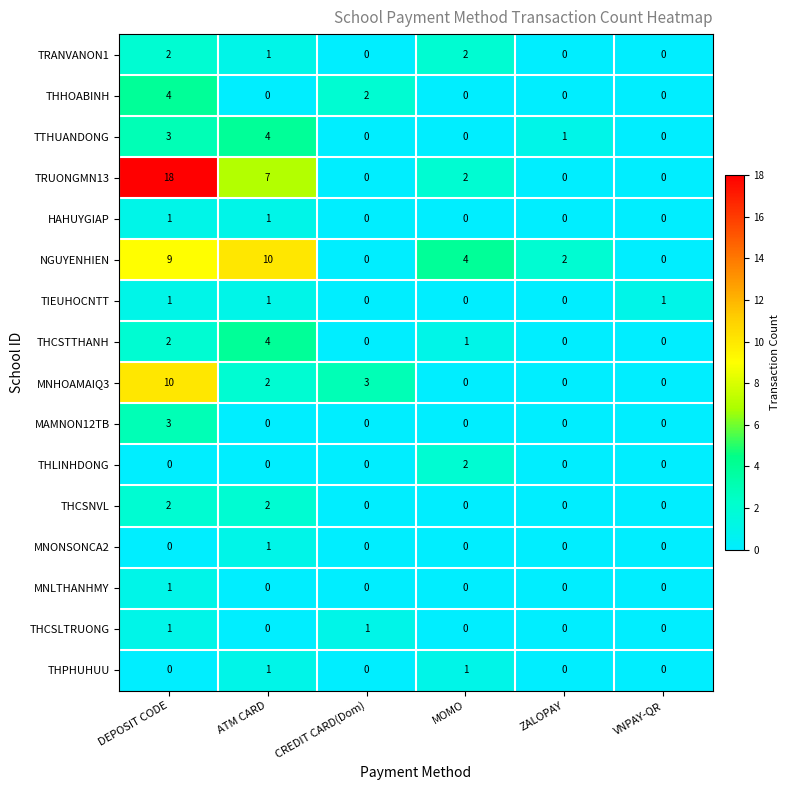

What is the greatest value displayed?

18